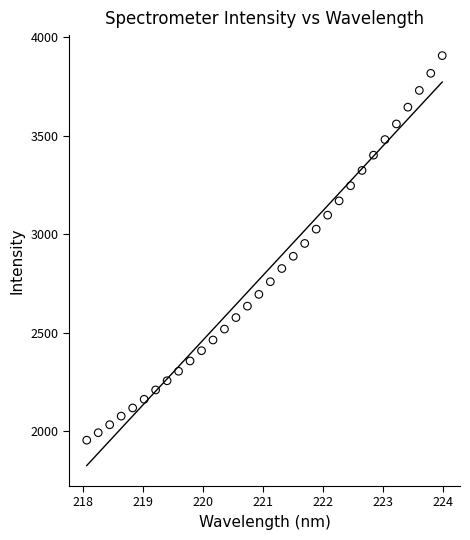

What is the range of Y values (max minus min)?

1952.5